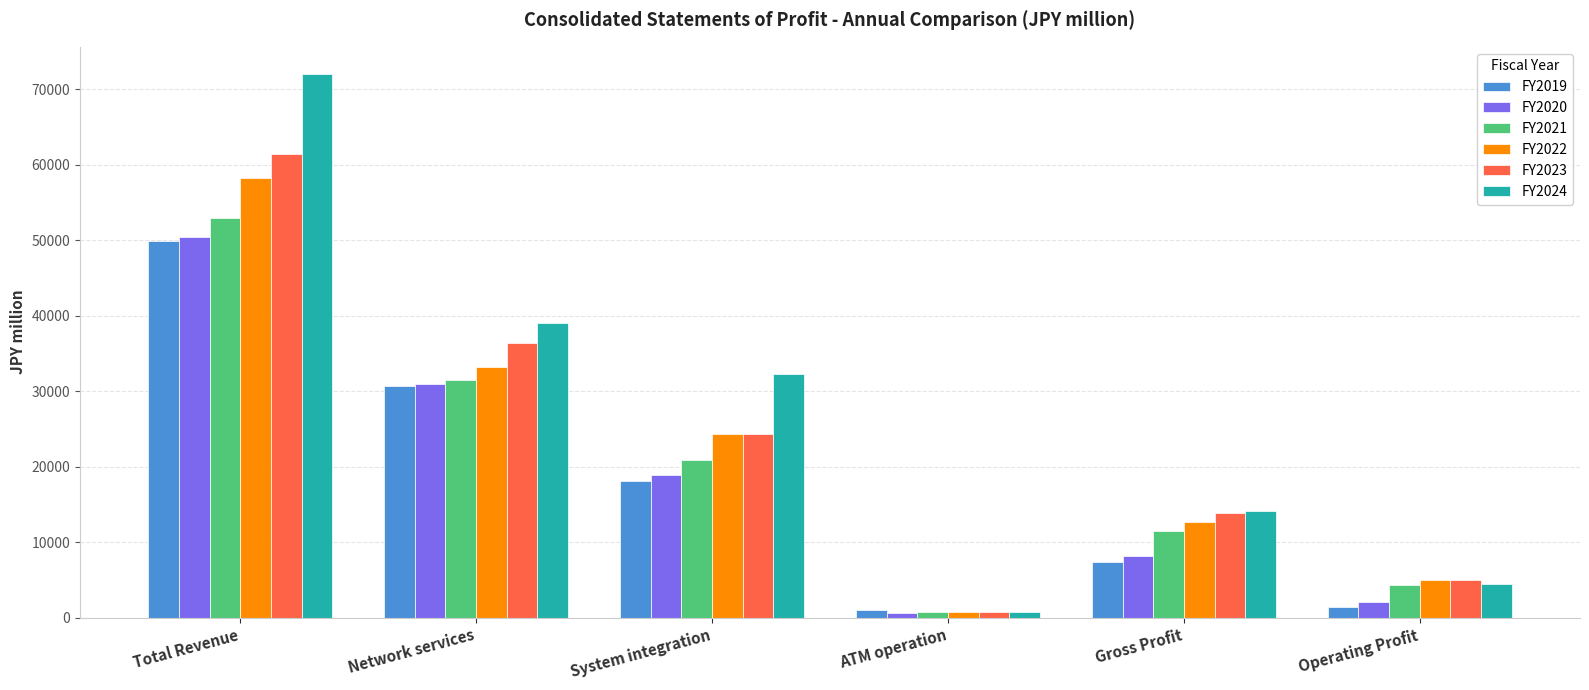

What is the label of the 1st bar from the right?

Operating Profit